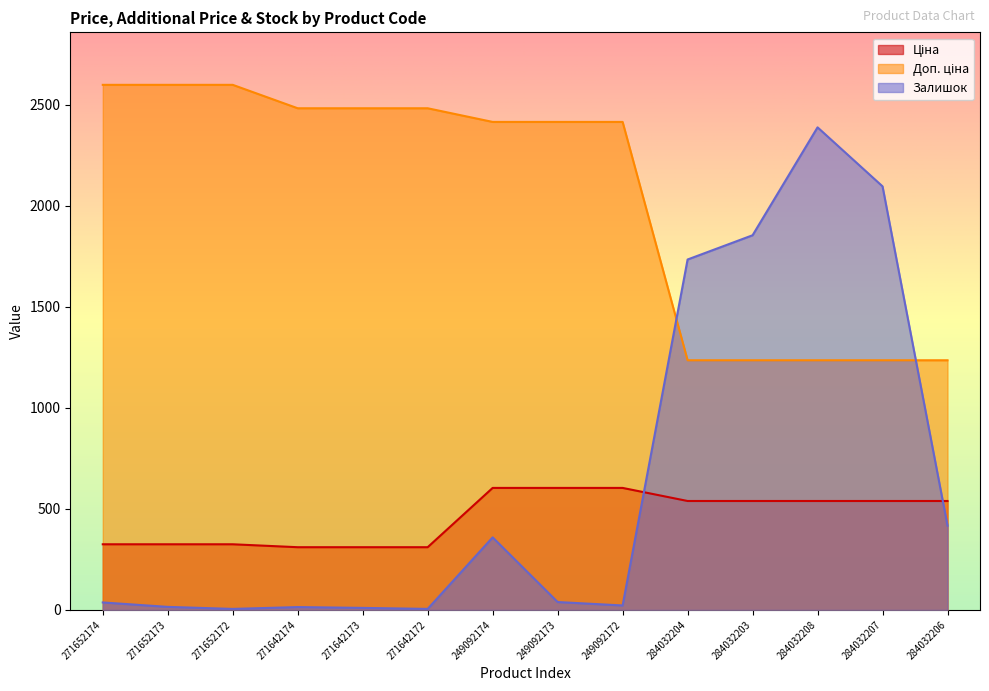

Which series has the largest total across all categories?

Доп. ціна